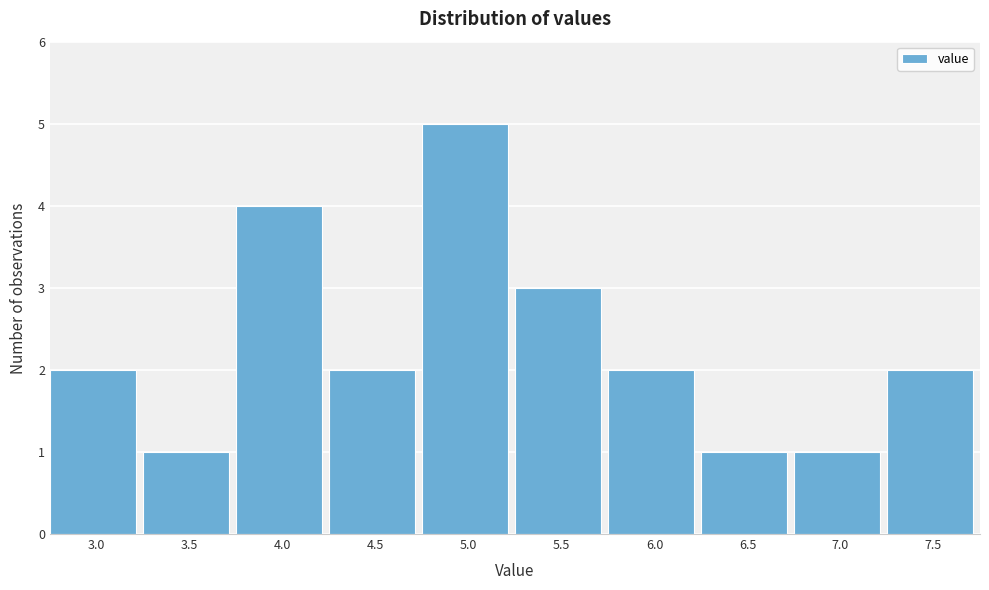

Reading left to right, transcribe all the data shown in this chart.

2	1	4	2	5	3	2	1	1	2